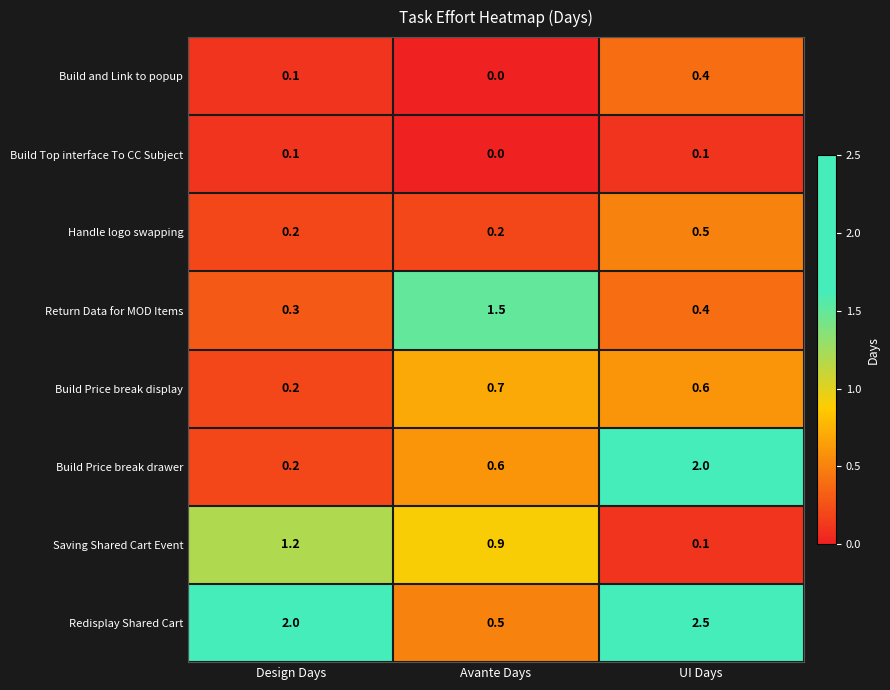

What is the sum of all Build and Link to popup values?

0.5